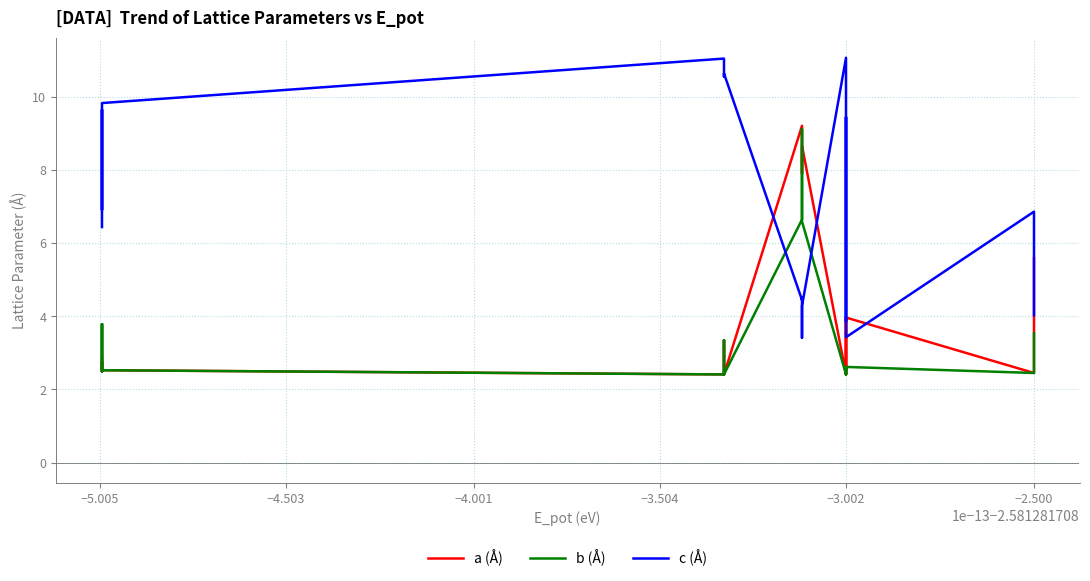

What is the difference between the maximum and minimum values in the a (Å) series?

6.8